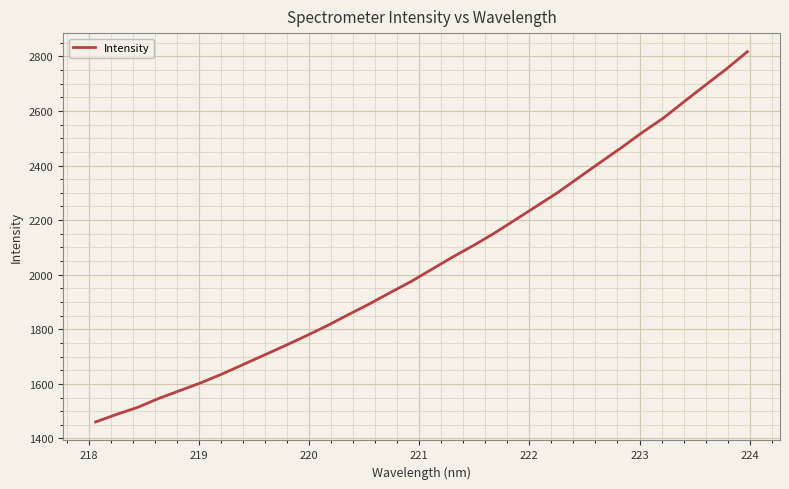

What is the smallest value displayed?

1460.5